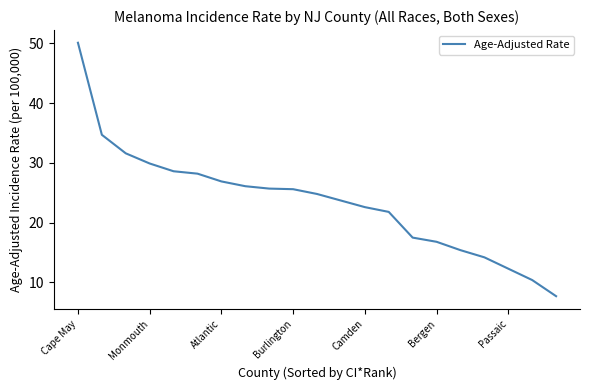

How many values are below 24?

10